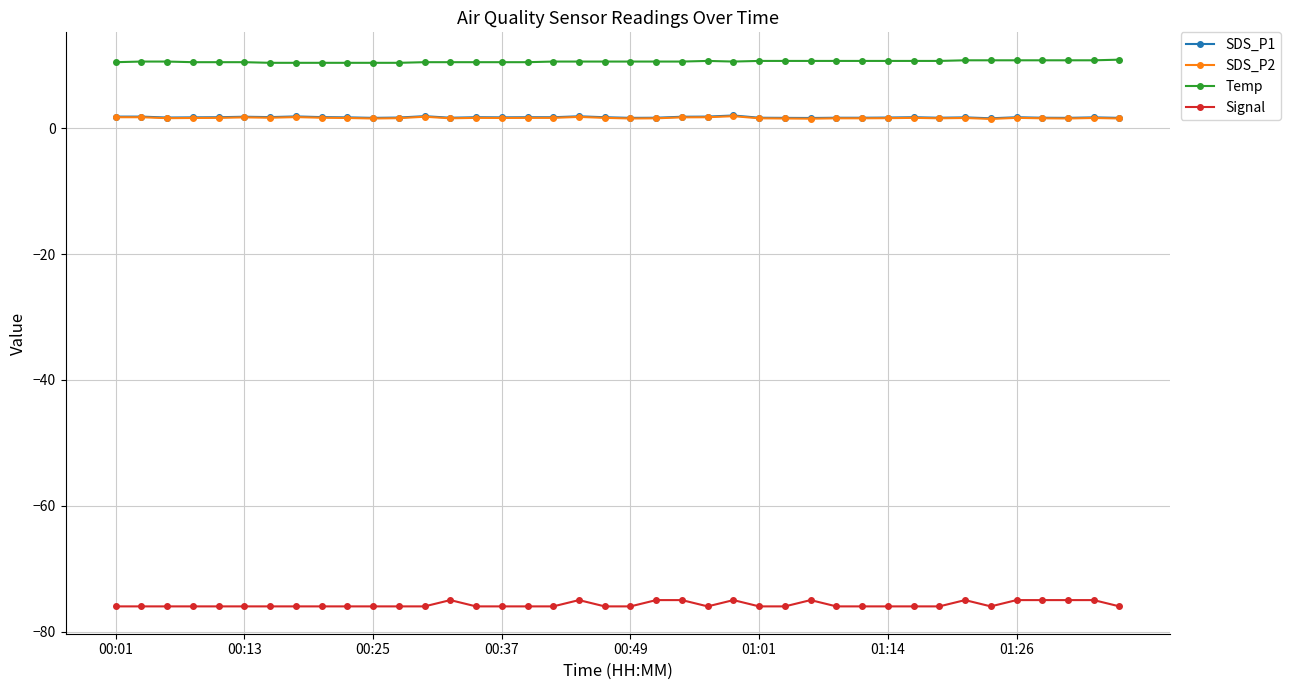

Which series has the largest total across all categories?

Temp